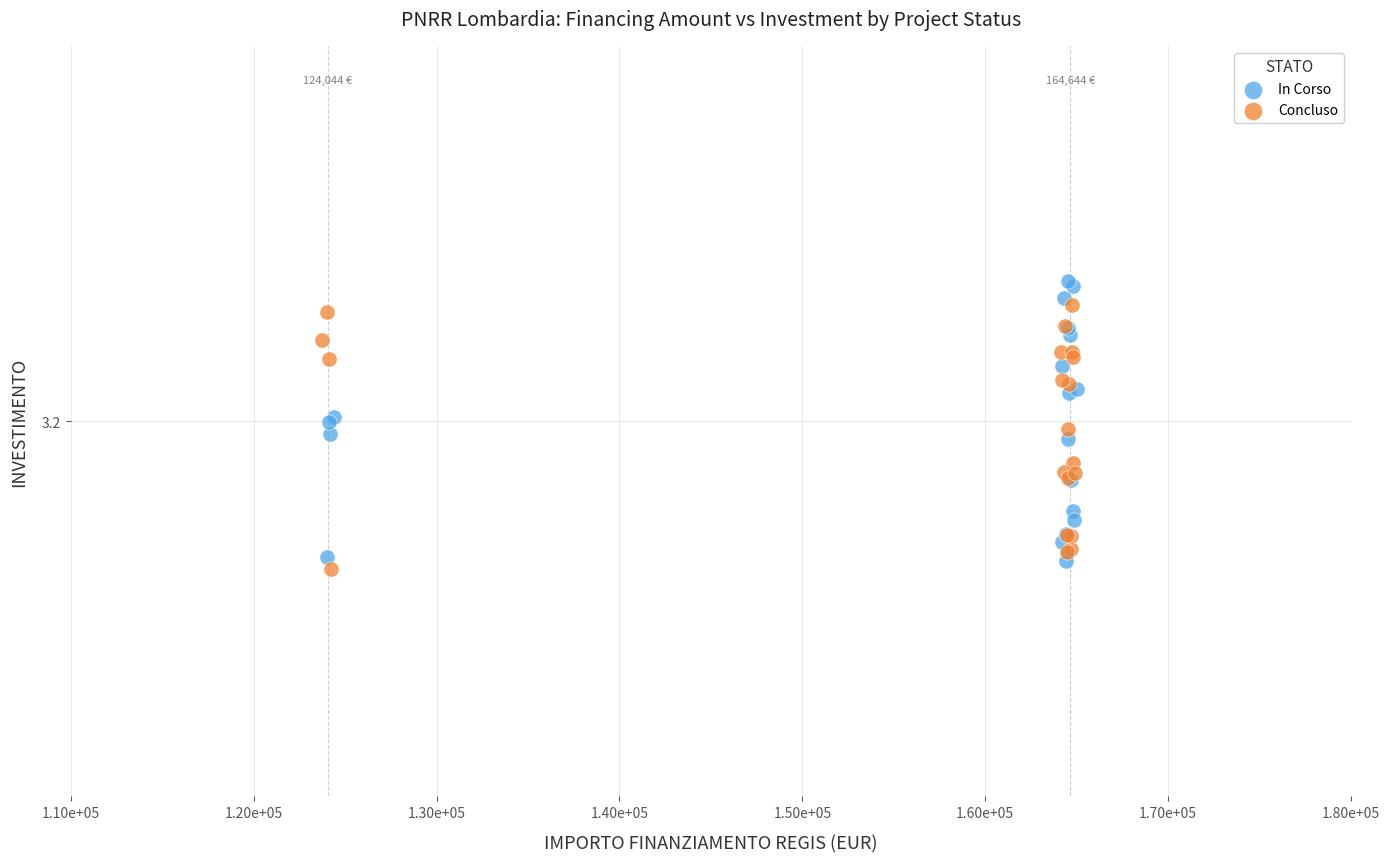

Which series has the widest spread of Y values?

In Corso